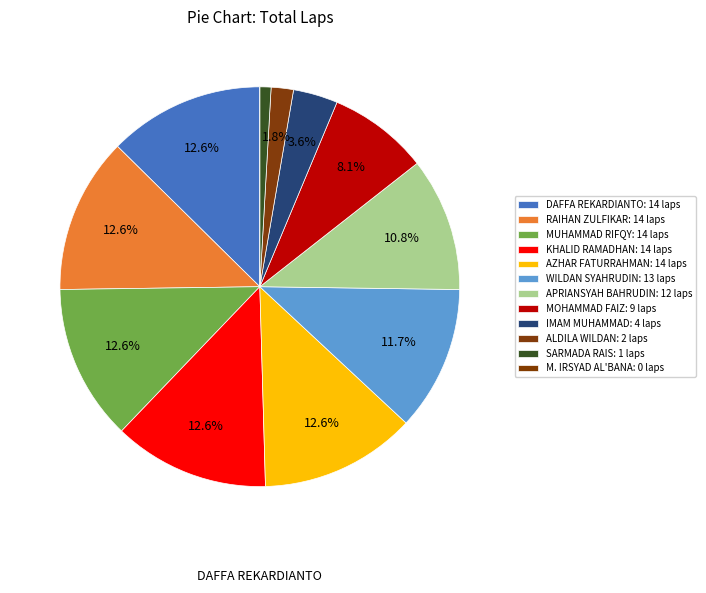

Which category has the smallest portion of the pie?

M. IRSYAD AL'BANA